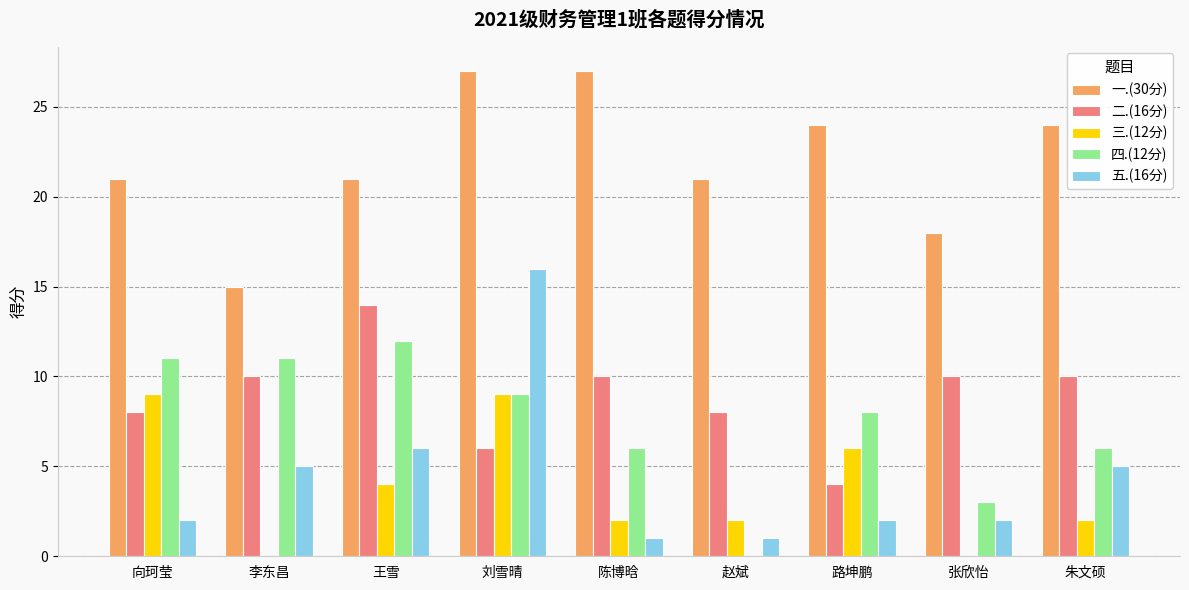

What is the sum of all 一.(30分) values?

198